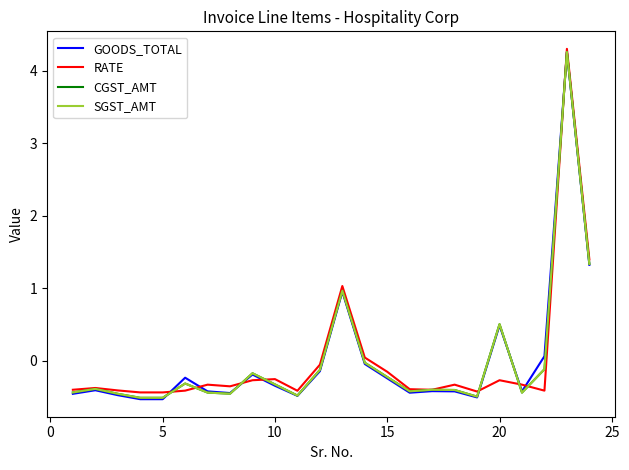

Which series has the largest range (max minus min)?

GOODS_TOTAL